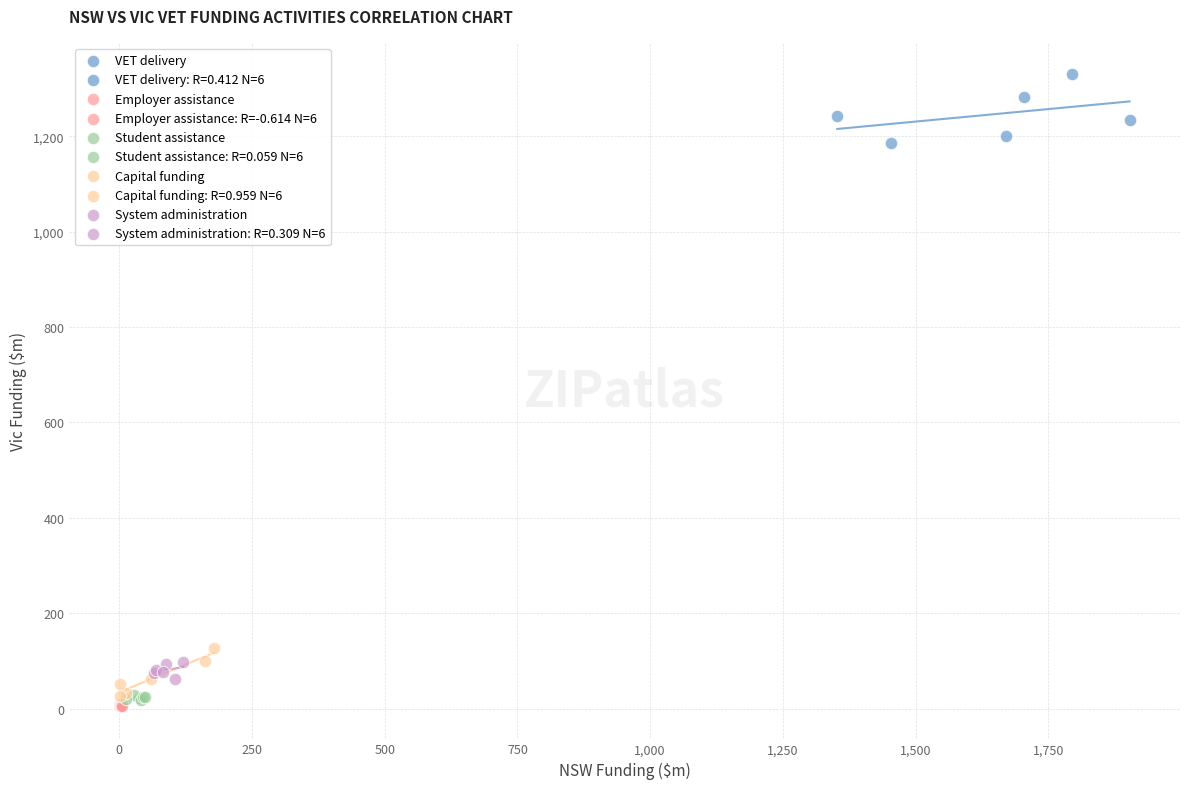

Which series reaches the maximum Y coordinate?

VET delivery